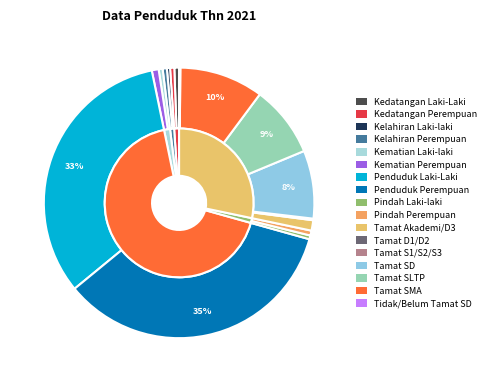

How many segments does this pie chart have?

17